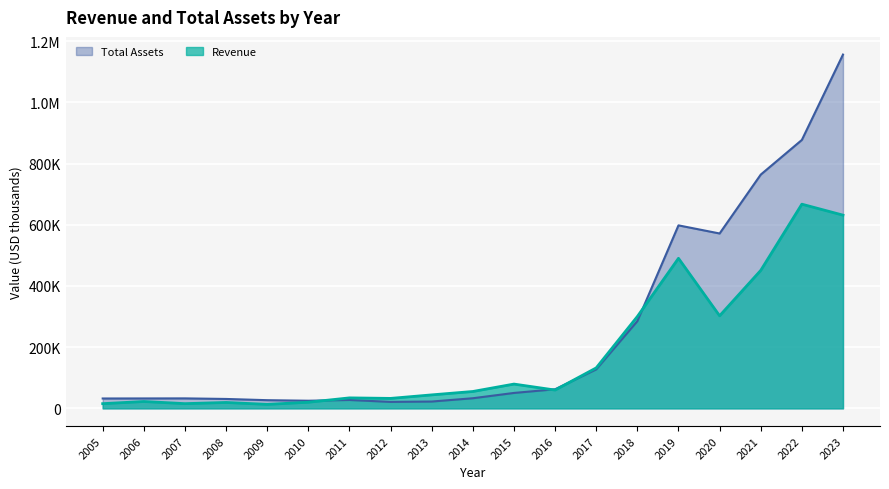

Where do Total Assets and Revenue first cross each other?

2010 and 2011